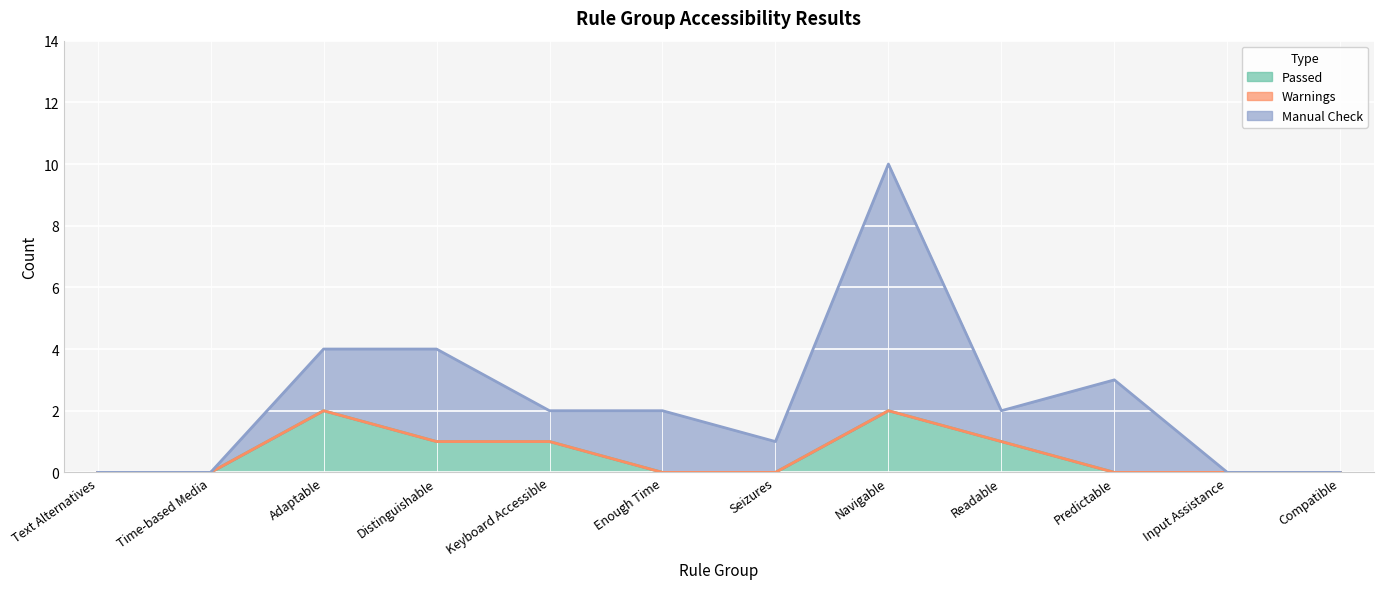

Rank the categories by Manual Check value from lowest to highest.

Text Alternatives, Time-based Media, Input Assistance, Compatible, Keyboard Accessible, Seizures, Readable, Adaptable, Enough Time, Distinguishable, Predictable, Navigable